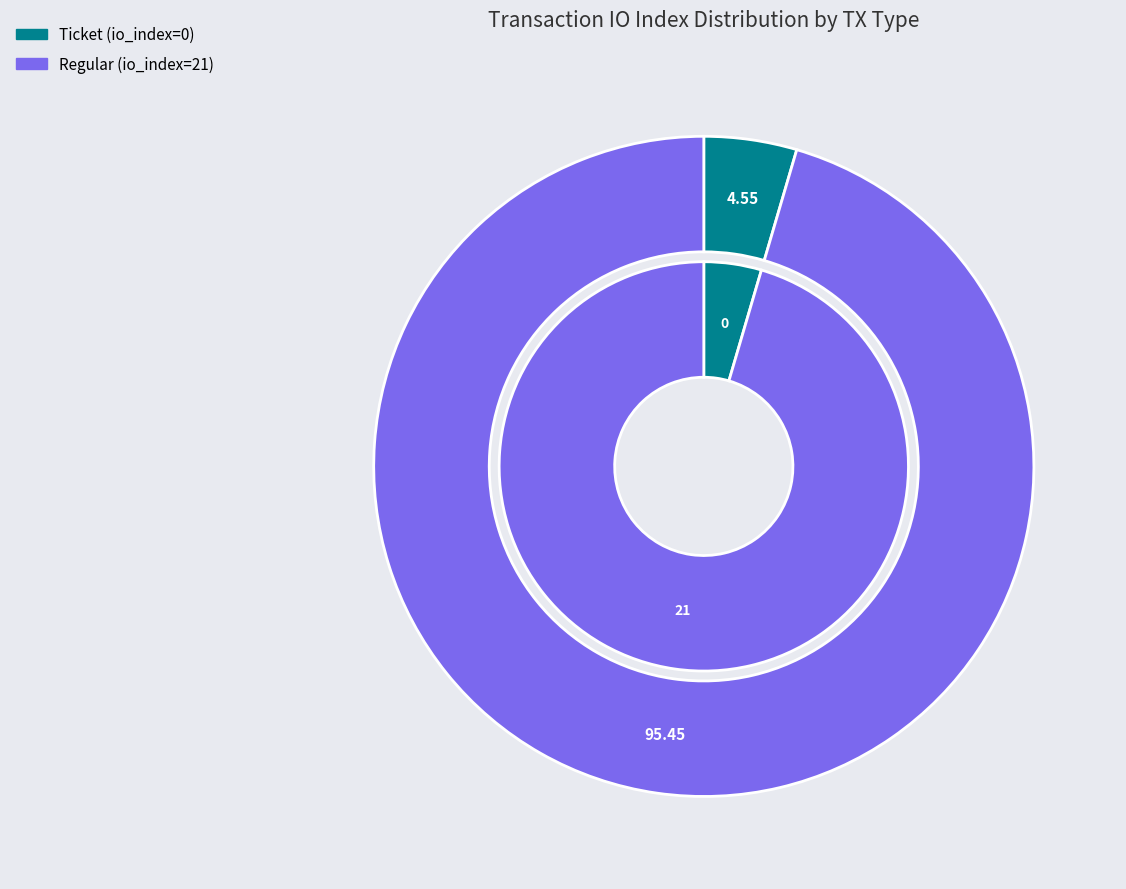

Rank the categories by value from lowest to highest.

Ticket (io_index=0), Regular (io_index=21)